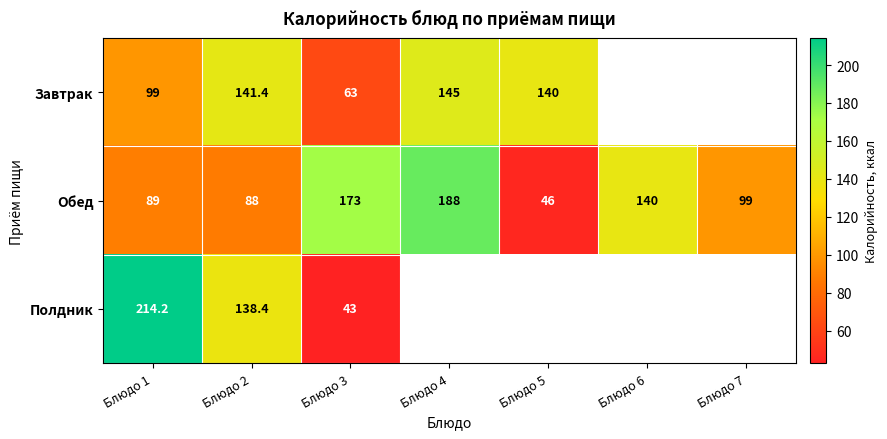

Is it true that Завтрак equals 99.0 at Блюдо 1?

True